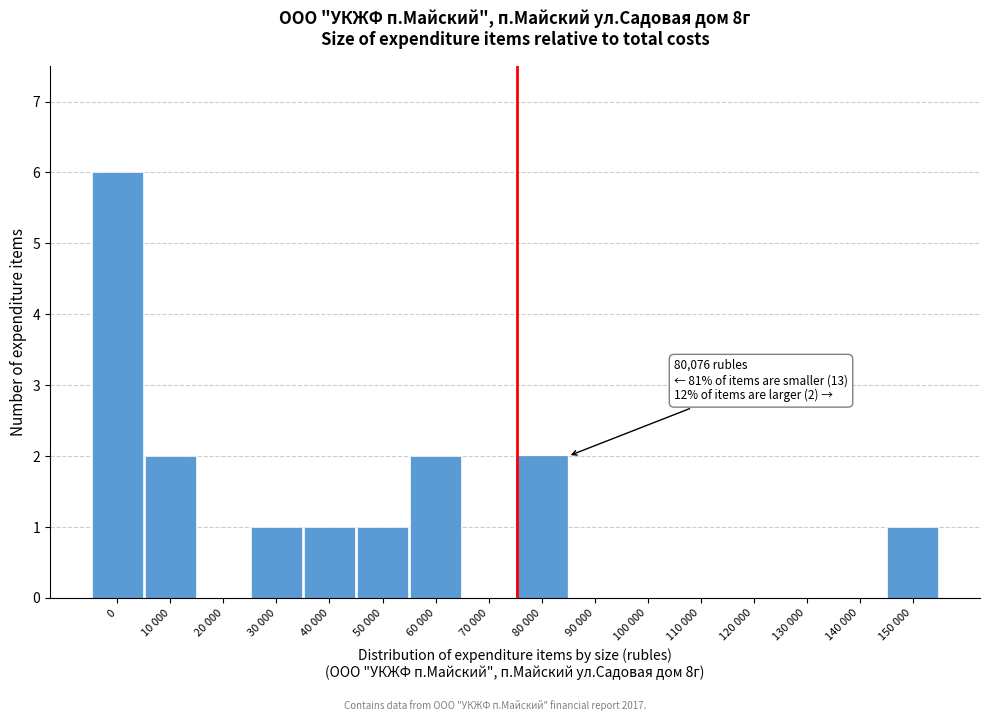

Reading left to right, list all the values displayed in this chart.

0=6	10 000=2	20 000=0	30 000=1	40 000=1	50 000=1	60 000=2	70 000=0	80 000=2	90 000=0	100 000=0	110 000=0	120 000=0	130 000=0	140 000=0	150 000=1